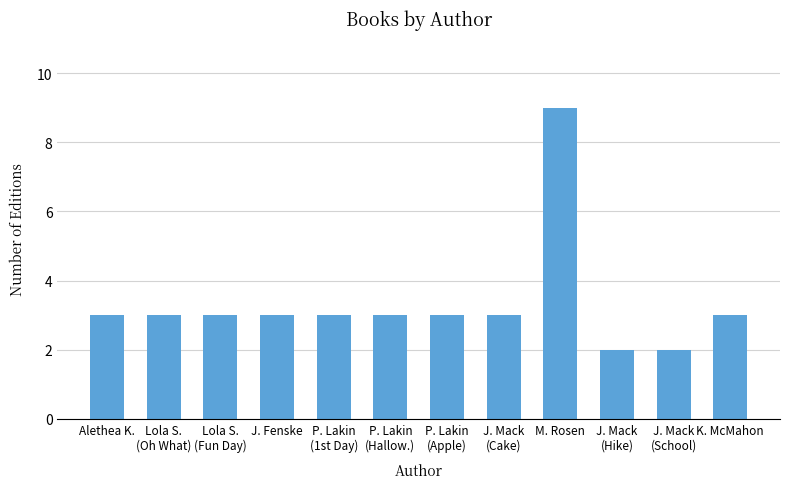

Which category has the highest value across all series?

M. Rosen